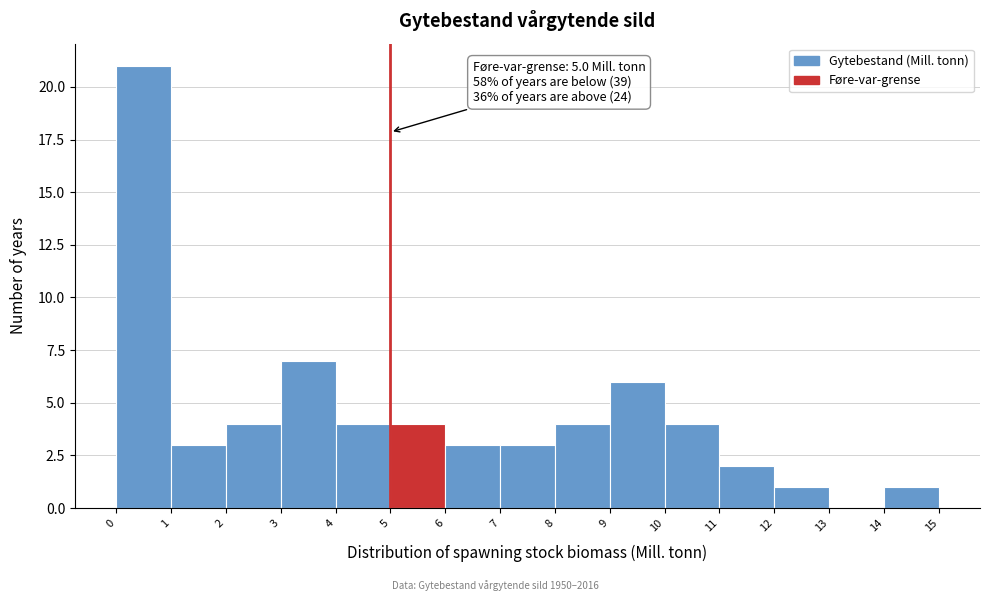

Which range on the x-axis has the tallest bar?

0 to 1